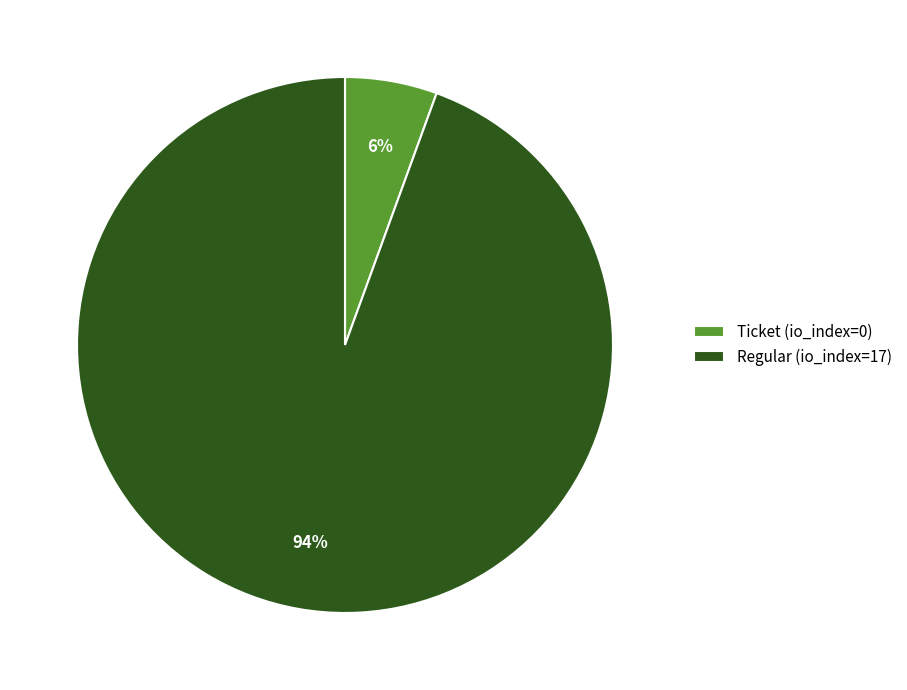

How many slices are in this pie chart?

2